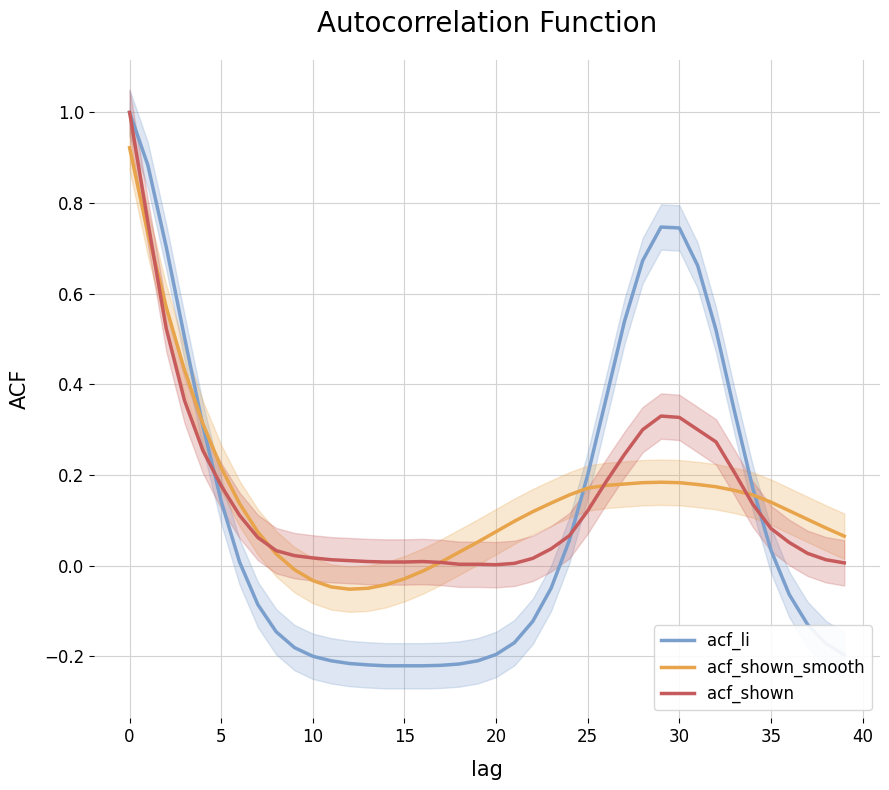

What is the minimum value shown in the chart?

-0.2